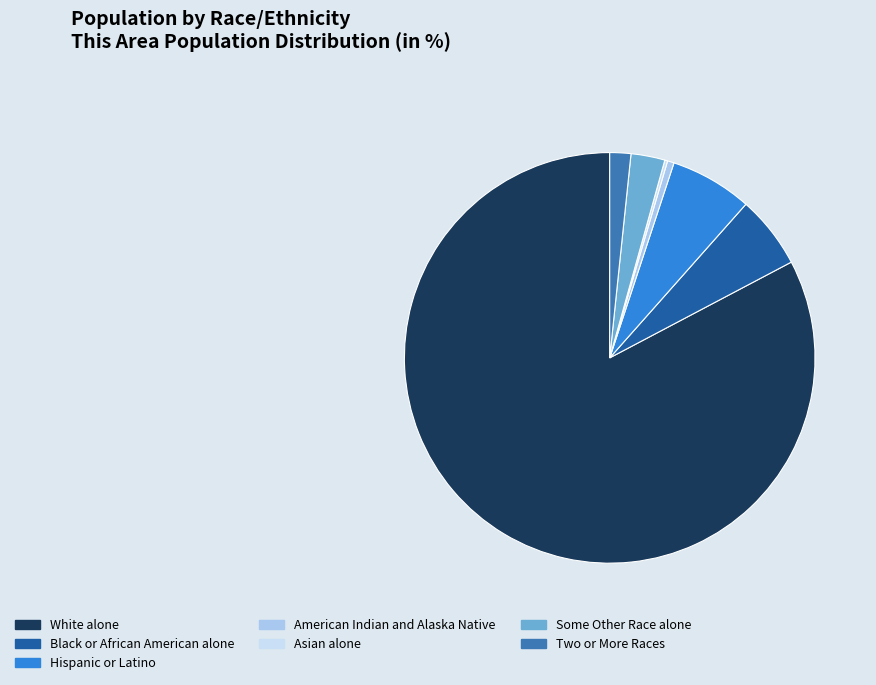

Is Hispanic or Latino the majority of the pie?

No